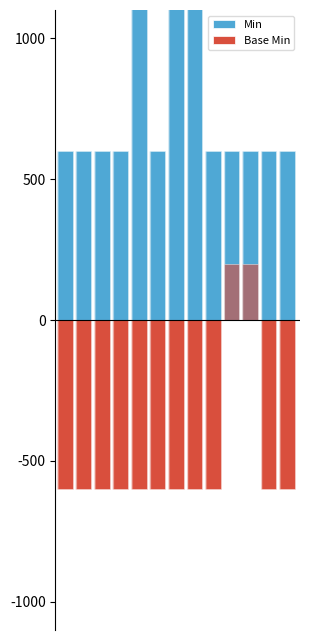

How many data points in Base Min are above -600?

2